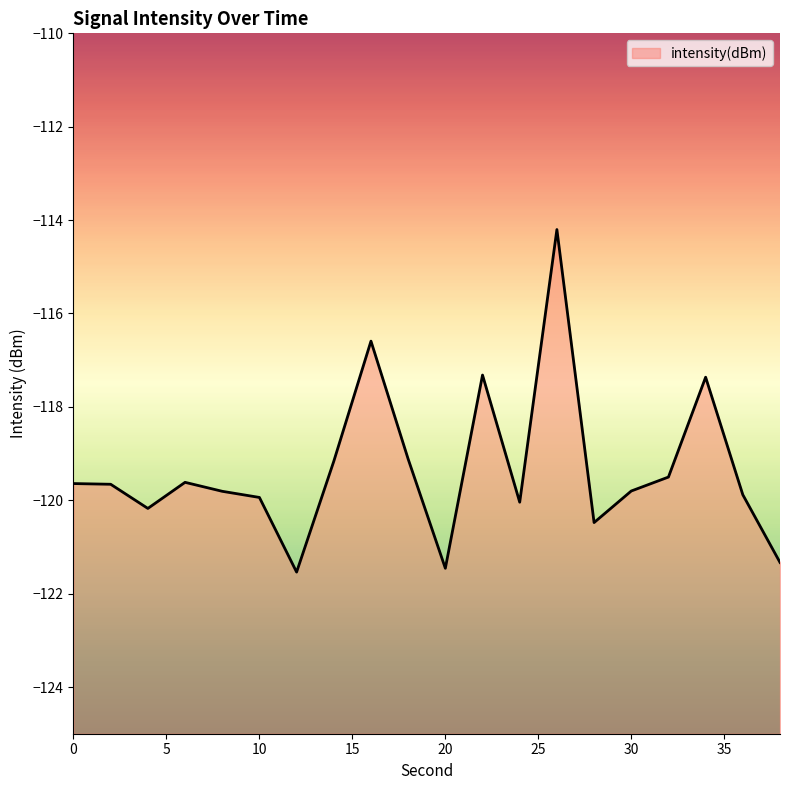

The chart shows a value of -119.7 at 2. True or false?

True